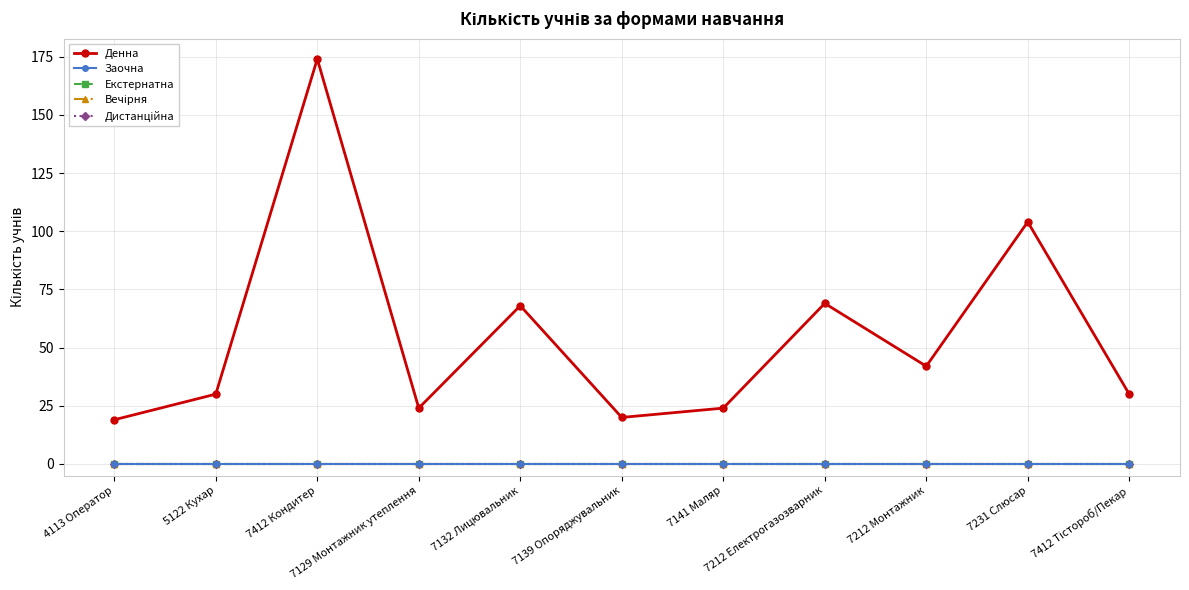

Reading left to right, transcribe all the data shown in this chart.

Денна: 19	30	174	24	68	20	24	69	42	104	30
Заочна: 0	0	0	0	0	0	0	0	0	0	0
Екстернатна: 0	0	0	0	0	0	0	0	0	0	0
Вечірня: 0	0	0	0	0	0	0	0	0	0	0
Дистанційна: 0	0	0	0	0	0	0	0	0	0	0